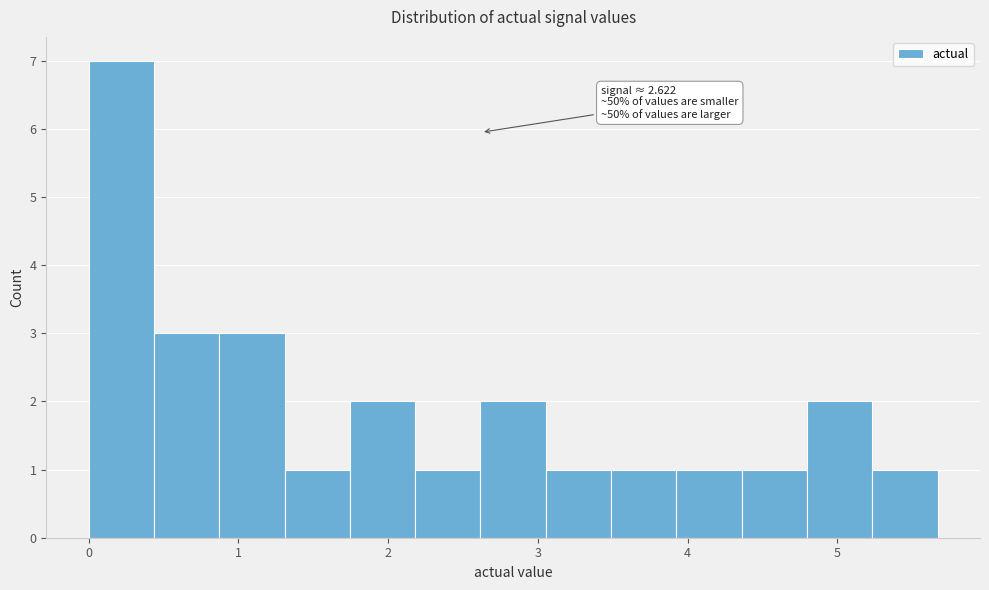

Which range on the x-axis has the tallest bar?

0.0 to 0.4